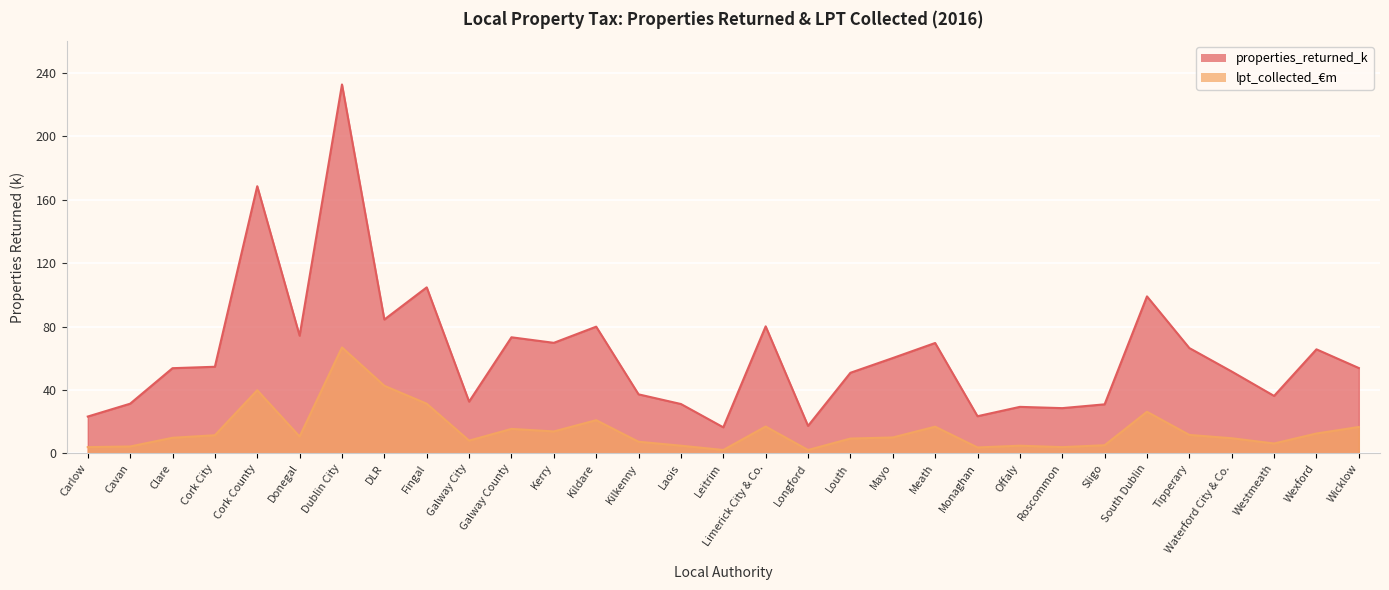

What is the label of the 26th point from the right?

Donegal